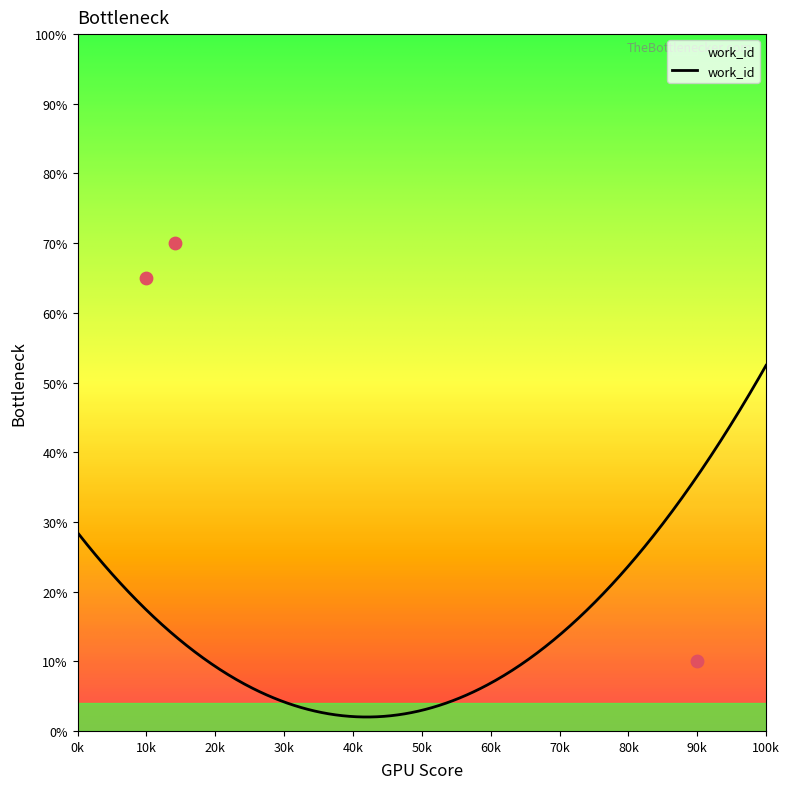

What is the minimum value for work_id?

2.0